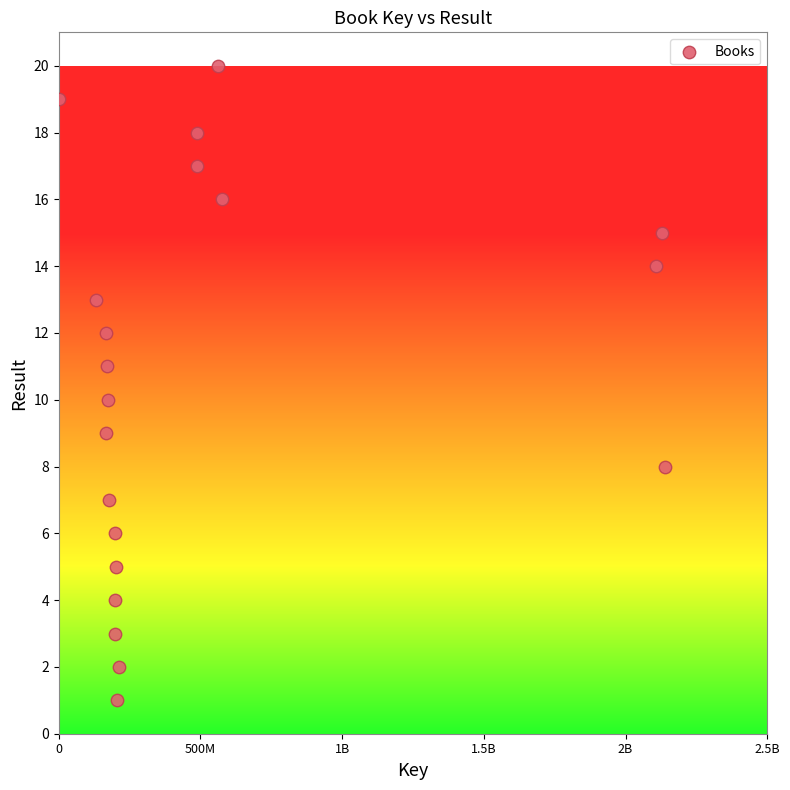

What is the range of X values (max minus min)?

2139125016